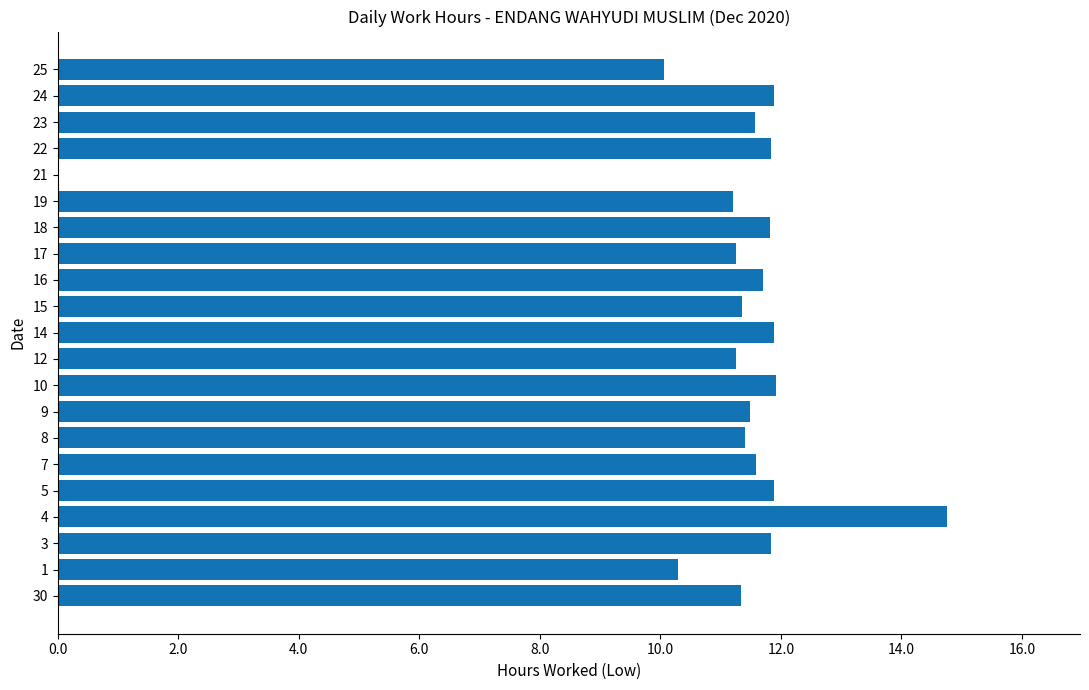

The chart shows a value of 11.3 at 15. True or false?

True